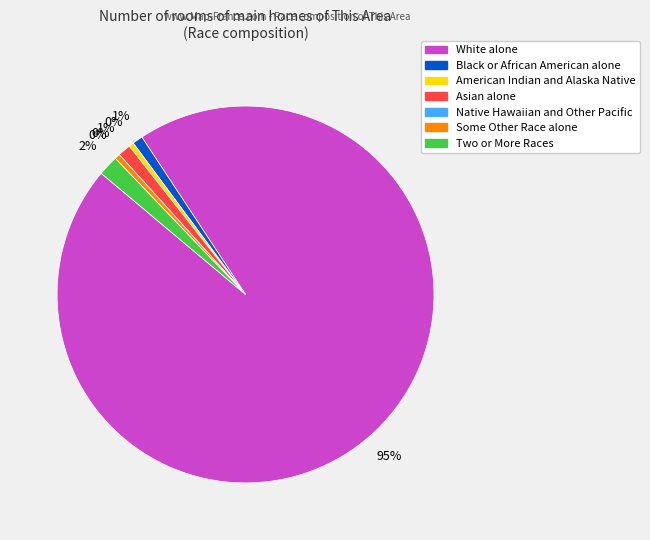

Is it true that American Indian and Alaska Native is 0% of the pie?

True